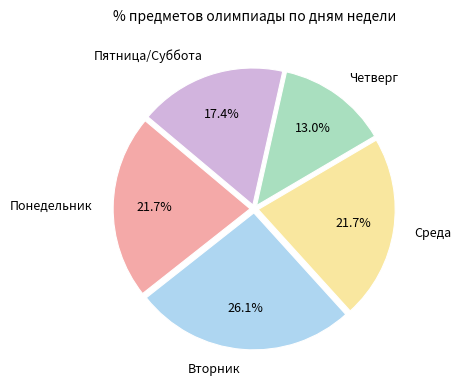

How much of the chart is everything except Среда?

78.3%